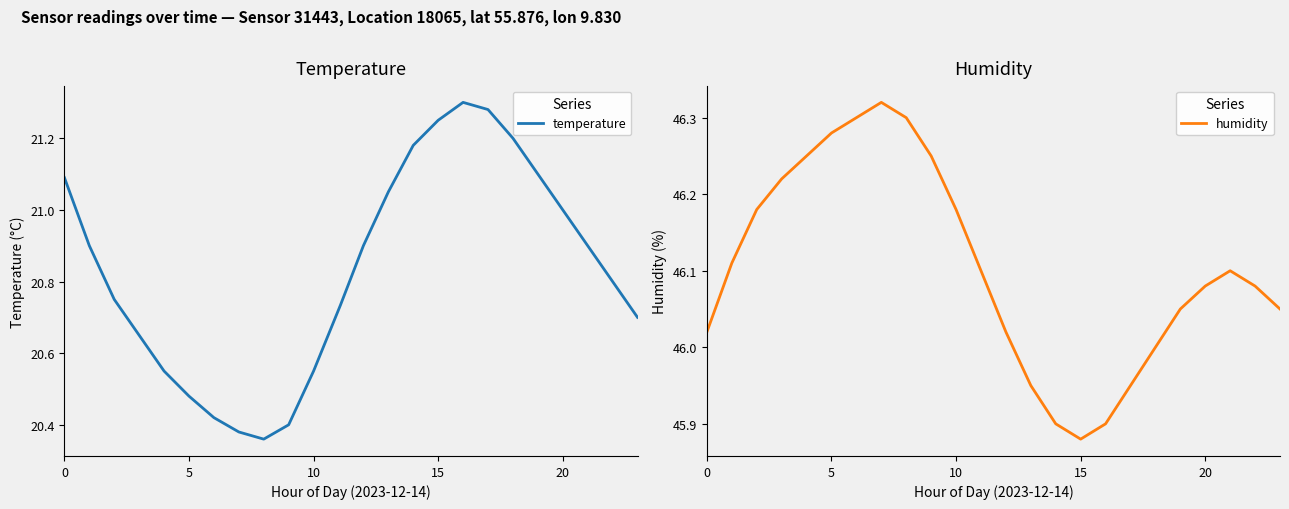

How many lines are shown in the chart?

2